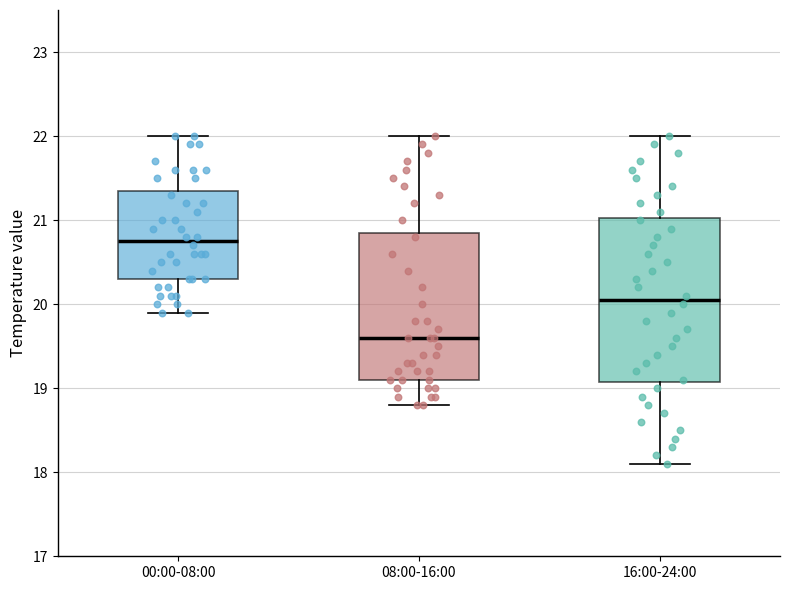

Which box's median line is the lowest?

08:00-16:00